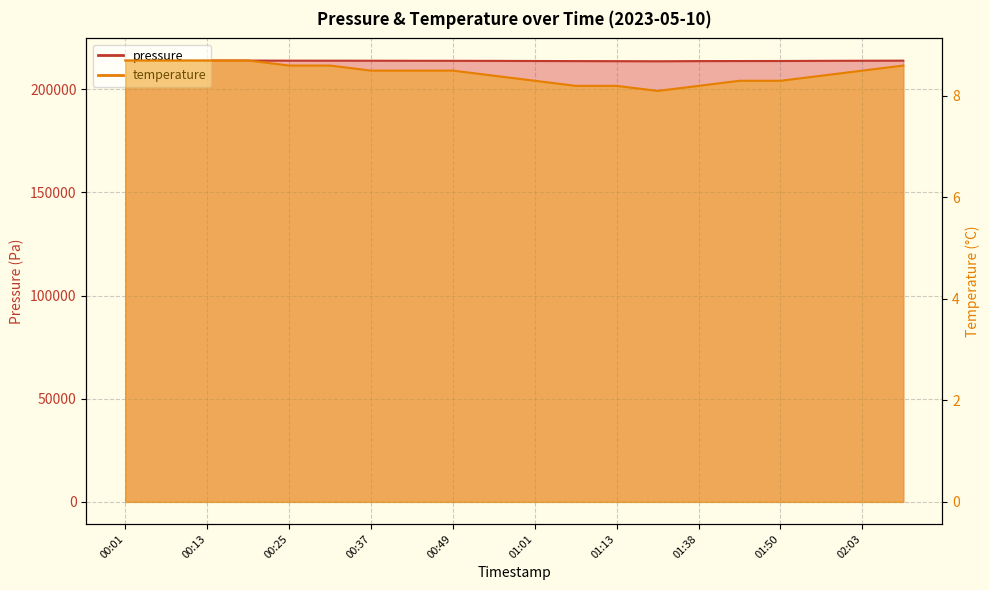

Reading left to right, what are all the values shown in this chart?

pressure: 213894.0	213872.0	213864.0	213852.0	213811.0	213797.0	213776.0	213748.0	213734.0	213700.0	213645.0	213595.0	213561.0	213509.0	213595.0	213623.0	213645.0	213720.0	213770.0	213811.0
temperature: 8.7	8.7	8.7	8.7	8.6	8.6	8.5	8.5	8.5	8.4	8.3	8.2	8.2	8.1	8.2	8.3	8.3	8.4	8.5	8.6